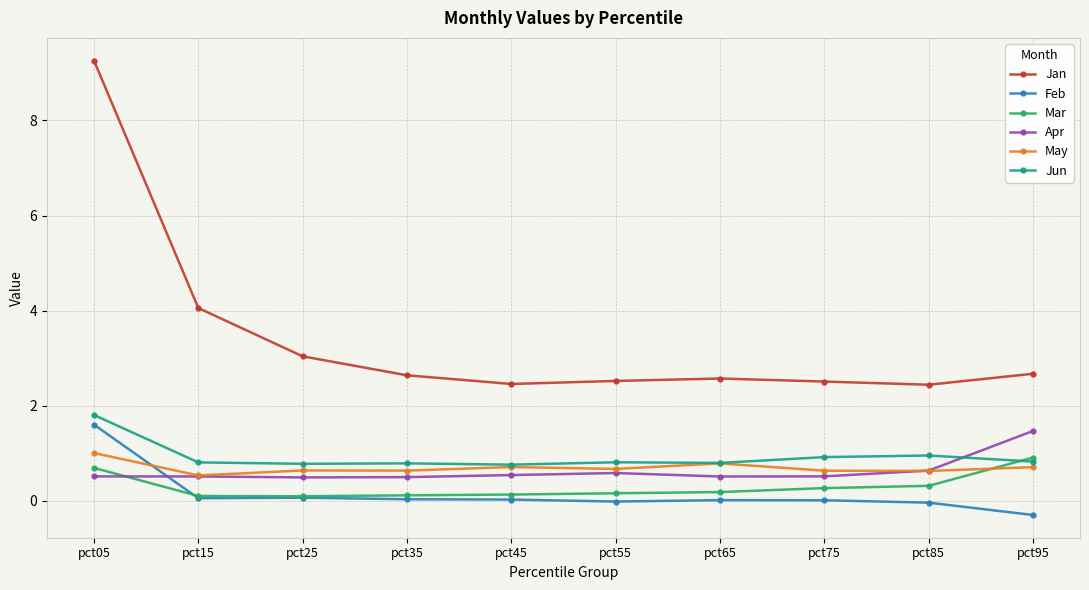

The Jan series shows 4.1 at pct15. True or false?

True